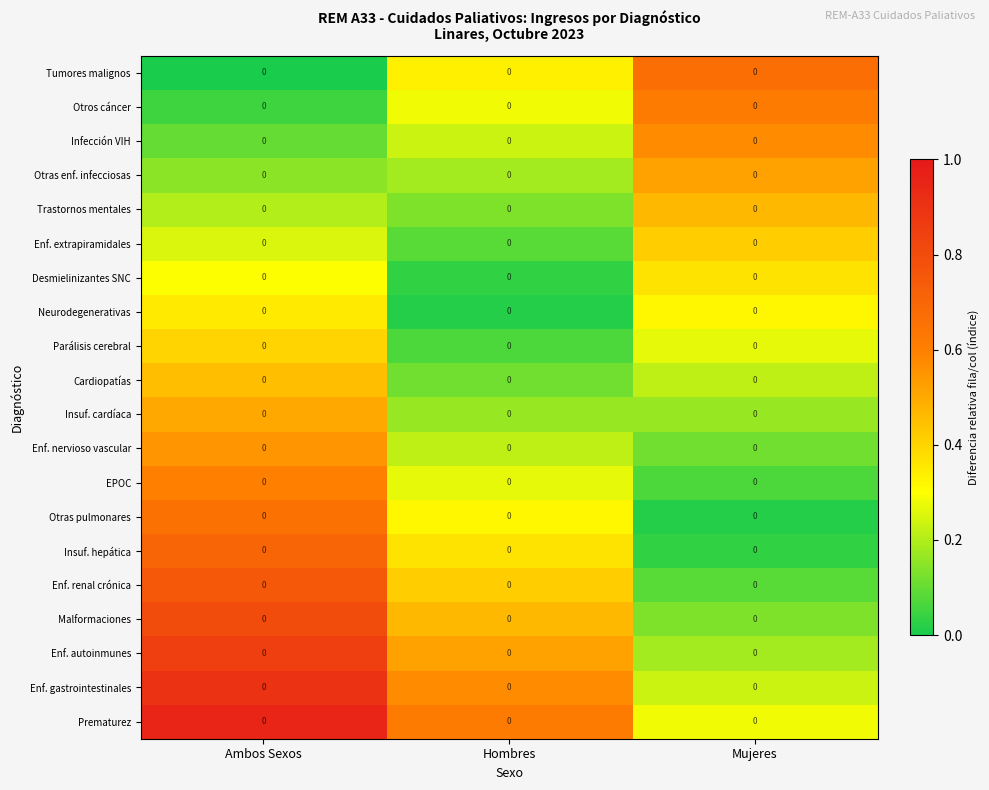

Reading right to left, what are all the values shown in this chart?

Tumores malignos: Mujeres=0.0	Hombres=0.0	Ambos Sexos=0.0
Otros cáncer: Mujeres=0.0	Hombres=0.0	Ambos Sexos=0.0
Infección VIH: Mujeres=0.0	Hombres=0.0	Ambos Sexos=0.0
Otras enf. infecciosas: Mujeres=0.0	Hombres=0.0	Ambos Sexos=0.0
Trastornos mentales: Mujeres=0.0	Hombres=0.0	Ambos Sexos=0.0
Enf. extrapiramidales: Mujeres=0.0	Hombres=0.0	Ambos Sexos=0.0
Desmielinizantes SNC: Mujeres=0.0	Hombres=0.0	Ambos Sexos=0.0
Neurodegenerativas: Mujeres=0.0	Hombres=0.0	Ambos Sexos=0.0
Parálisis cerebral: Mujeres=0.0	Hombres=0.0	Ambos Sexos=0.0
Cardiopatías: Mujeres=0.0	Hombres=0.0	Ambos Sexos=0.0
Insuf. cardíaca: Mujeres=0.0	Hombres=0.0	Ambos Sexos=0.0
Enf. nervioso vascular: Mujeres=0.0	Hombres=0.0	Ambos Sexos=0.0
EPOC: Mujeres=0.0	Hombres=0.0	Ambos Sexos=0.0
Otras pulmonares: Mujeres=0.0	Hombres=0.0	Ambos Sexos=0.0
Insuf. hepática: Mujeres=0.0	Hombres=0.0	Ambos Sexos=0.0
Enf. renal crónica: Mujeres=0.0	Hombres=0.0	Ambos Sexos=0.0
Malformaciones: Mujeres=0.0	Hombres=0.0	Ambos Sexos=0.0
Enf. autoinmunes: Mujeres=0.0	Hombres=0.0	Ambos Sexos=0.0
Enf. gastrointestinales: Mujeres=0.0	Hombres=0.0	Ambos Sexos=0.0
Prematurez: Mujeres=0.0	Hombres=0.0	Ambos Sexos=0.0